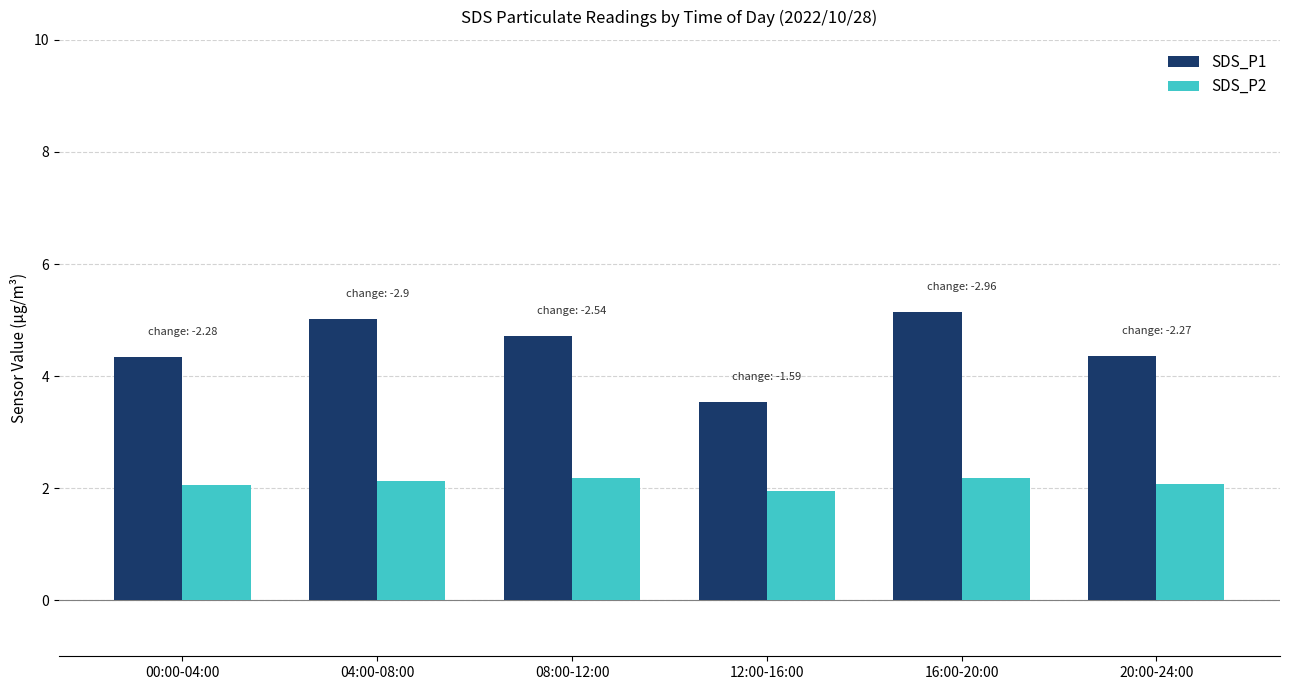

Which series has the largest total across all categories?

SDS_P1